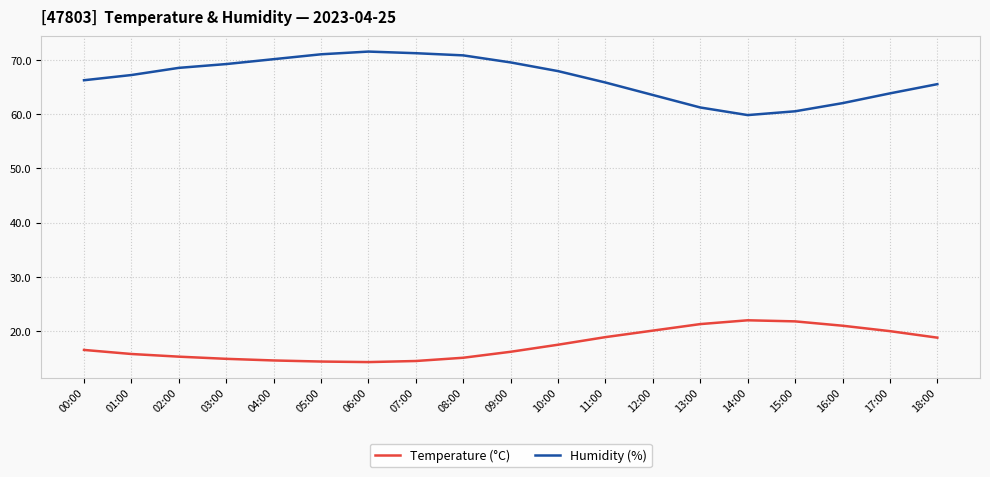

Which series has the largest total across all categories?

Humidity (%)